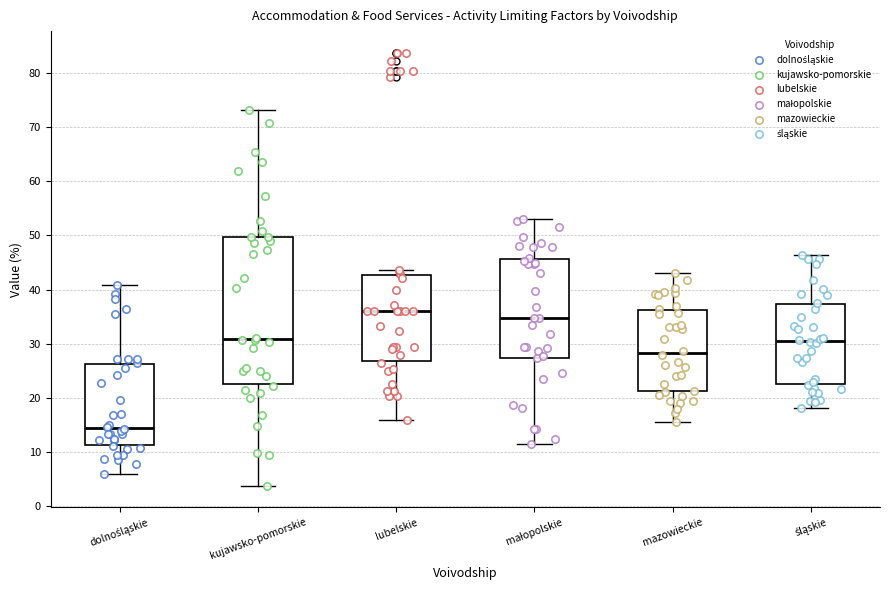

Where is the lower edge of the box for lubelskie on the y-axis? The values are not printed on the chart, so give them approximately, as read against the axis.

27